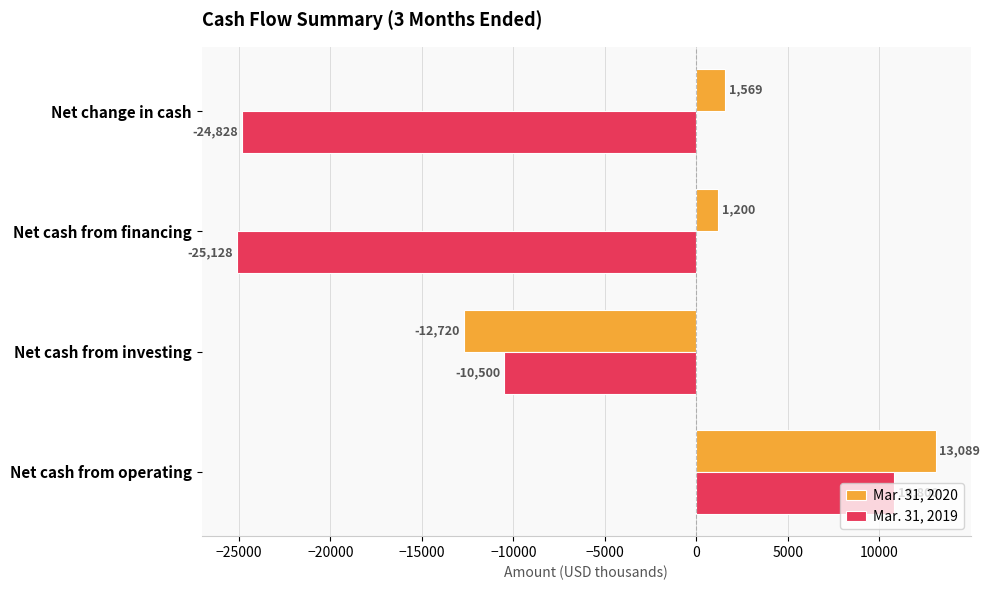

What is the total value across all series at Net cash from investing?

-23220